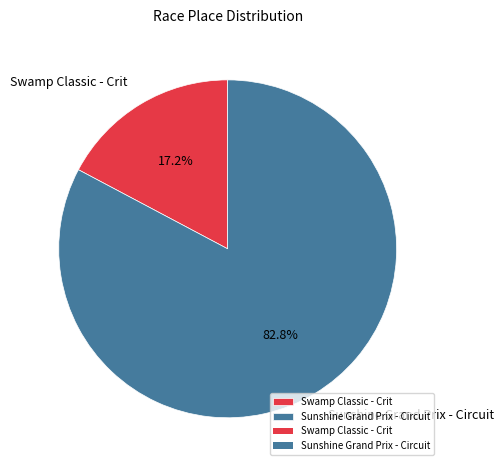

What is the ratio of the value at Swamp Classic - Crit to the value at Sunshine Grand Prix - Circuit?

0.2